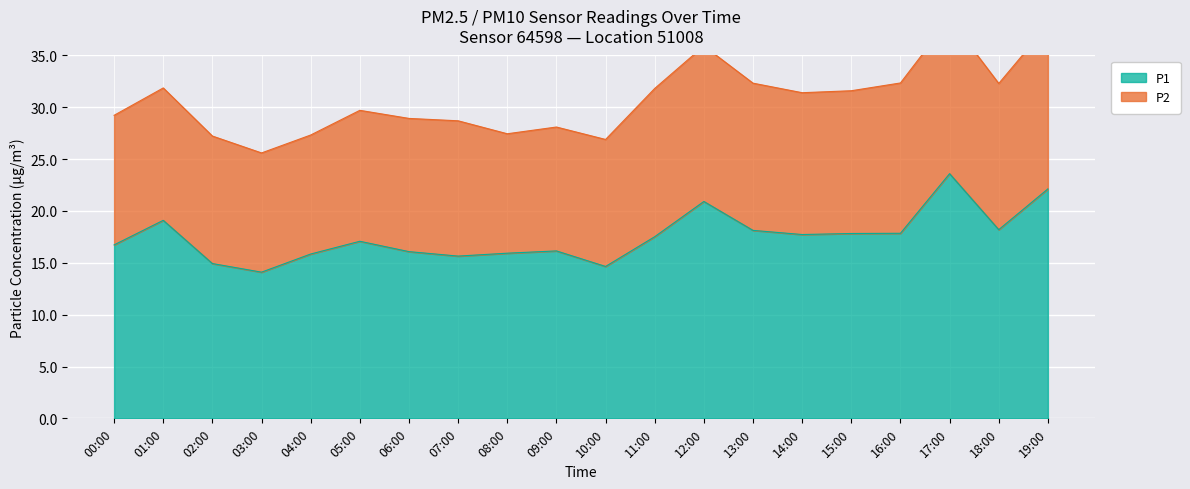

What is the difference between the values at 17:00 and 02:00?

8.7